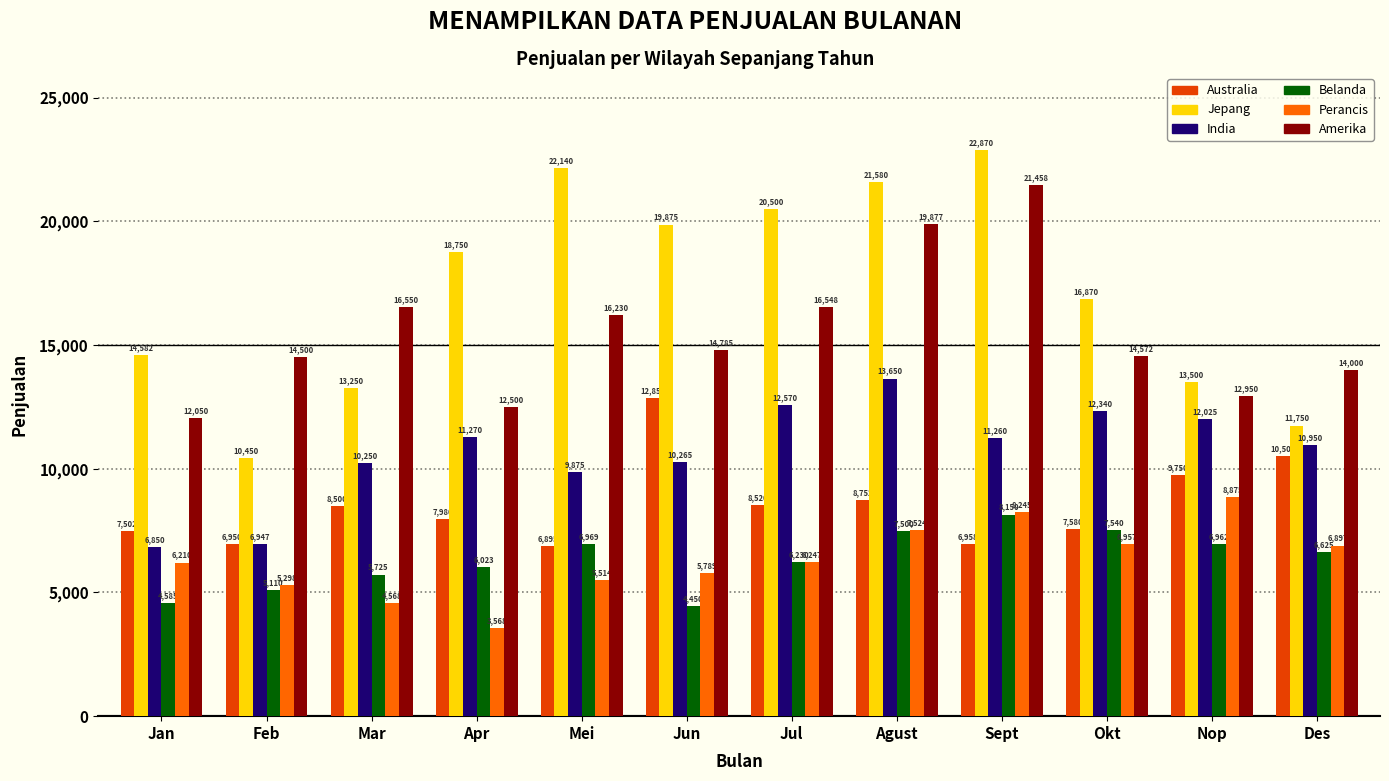

Where is Amerika nearest to the value 16754?

Mar